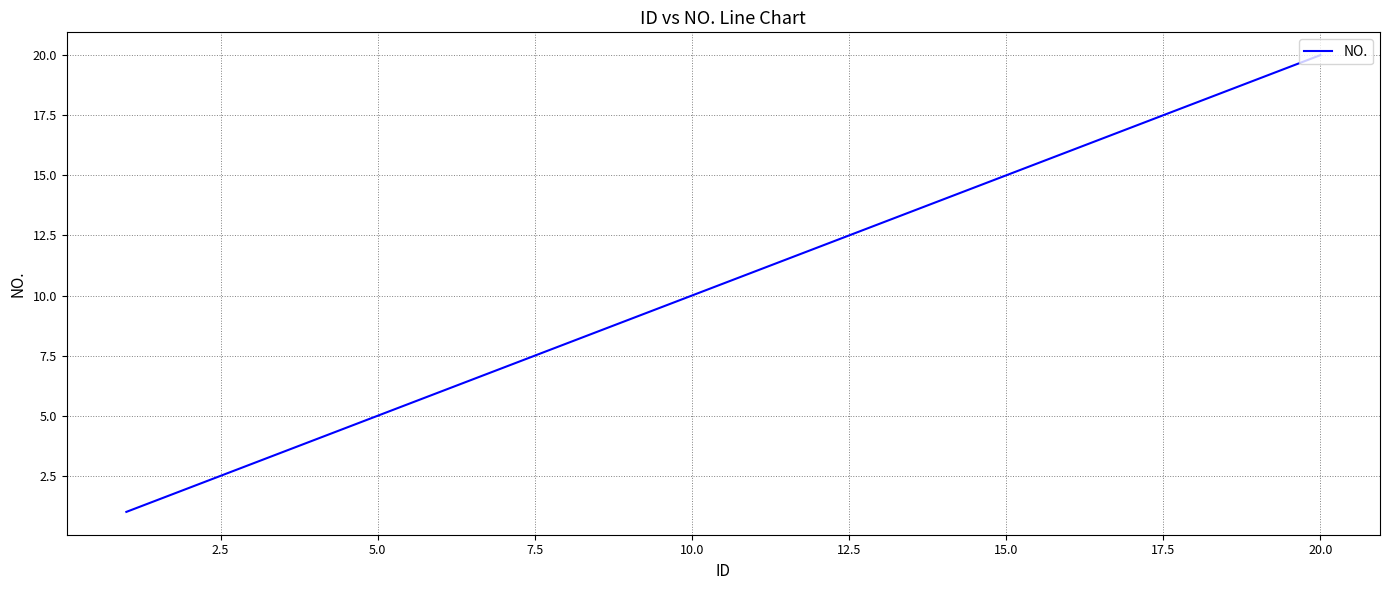

What is the greatest value displayed?

20